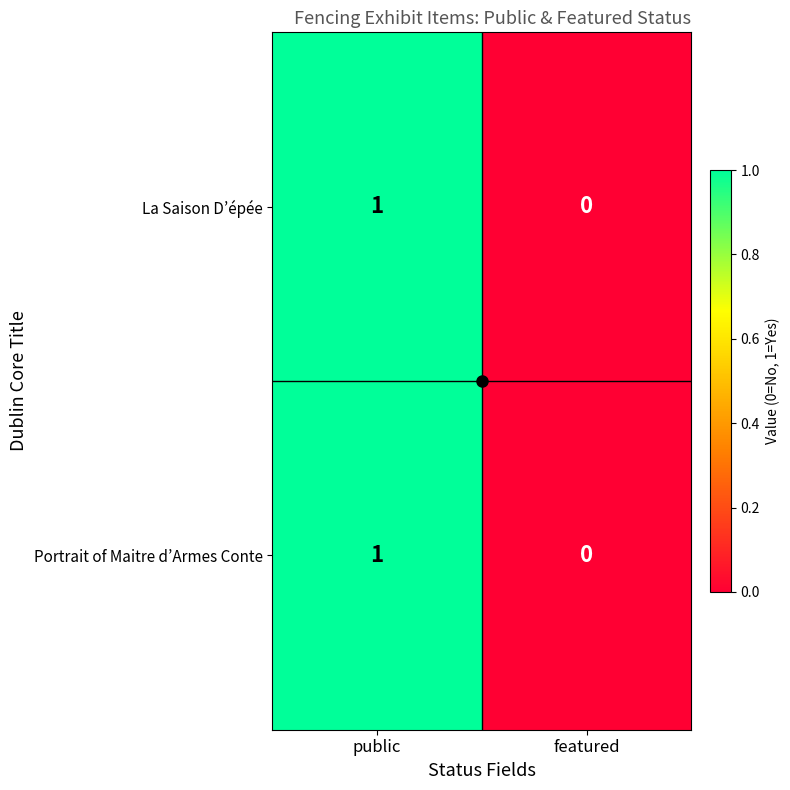

At which category is the sum across all series the highest?

public